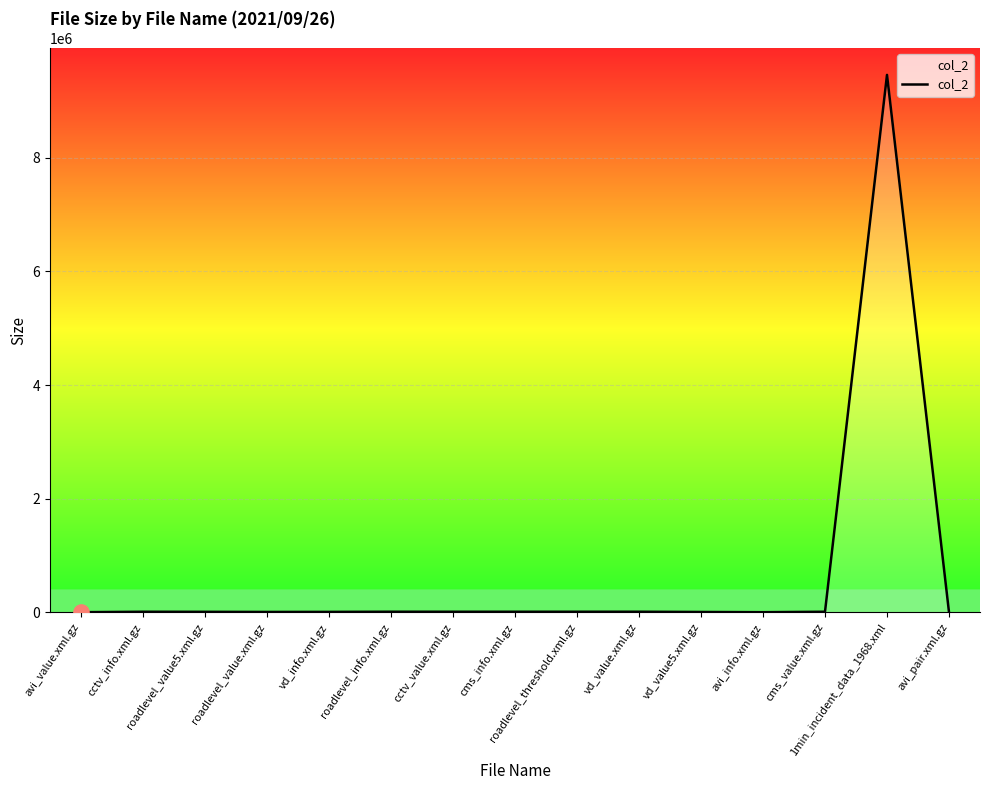

What is the maximum value shown in the chart?

9458597